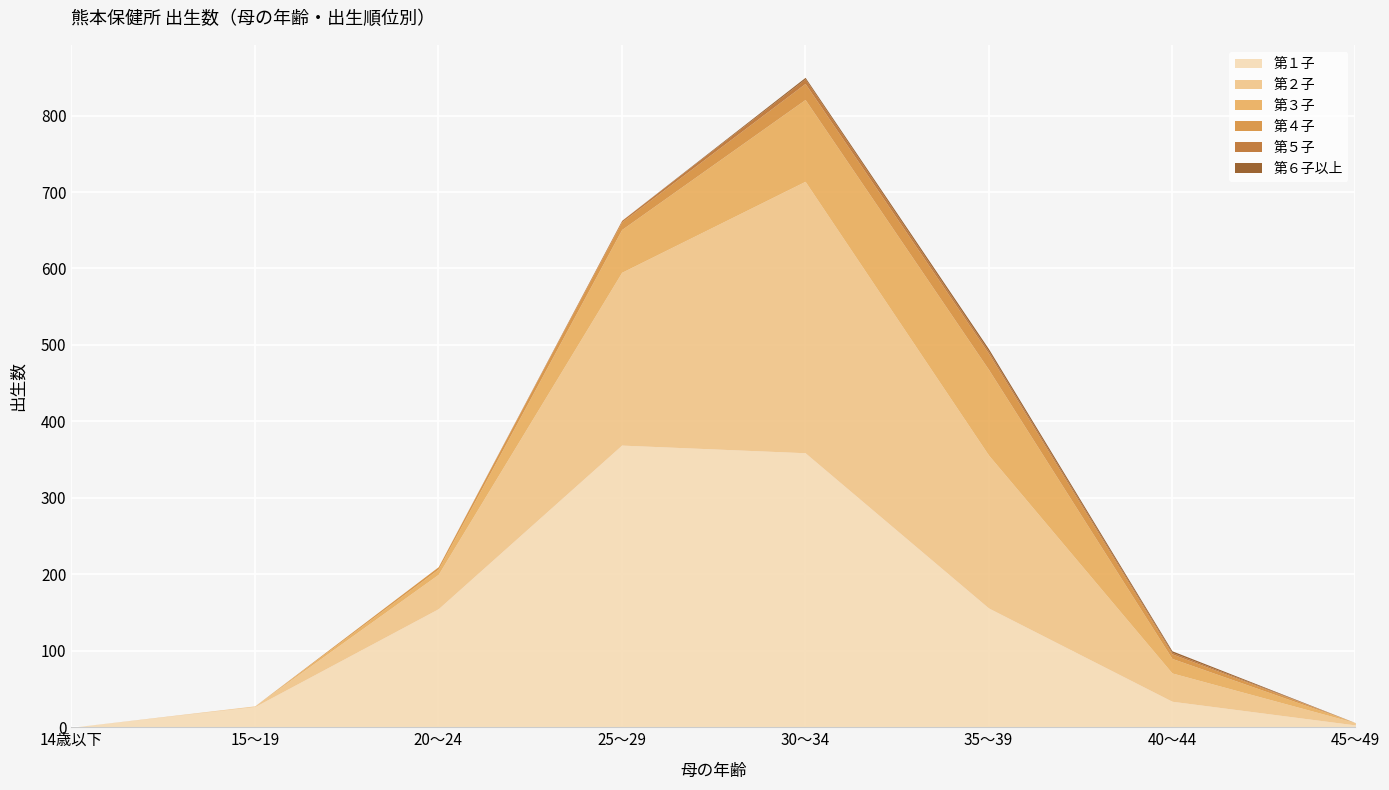

What is the sum of the 第３子 values at 25～29 and 45～49?

56